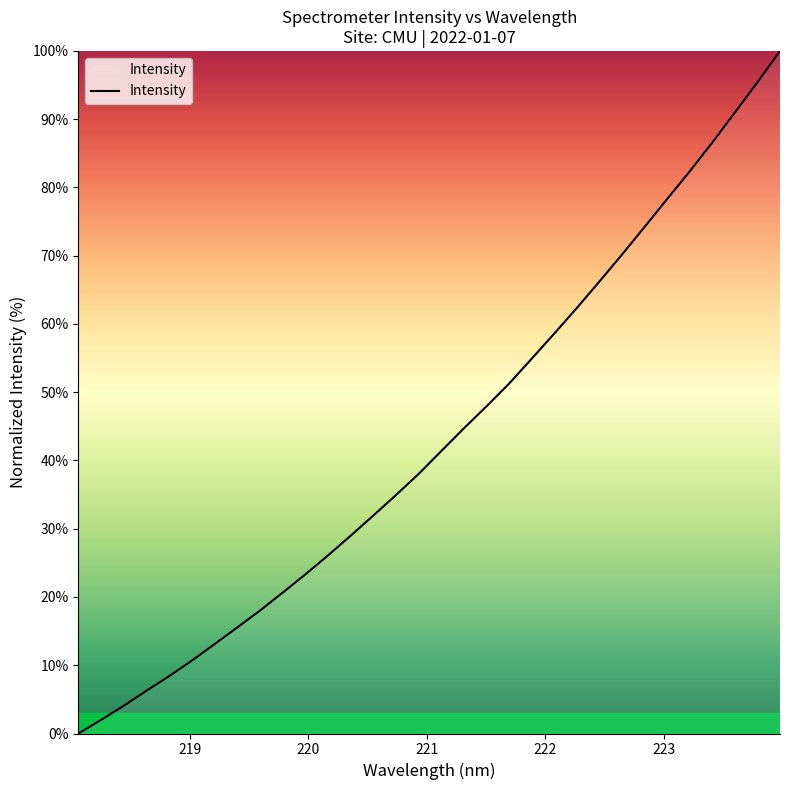

What is the greatest value displayed?

100.0